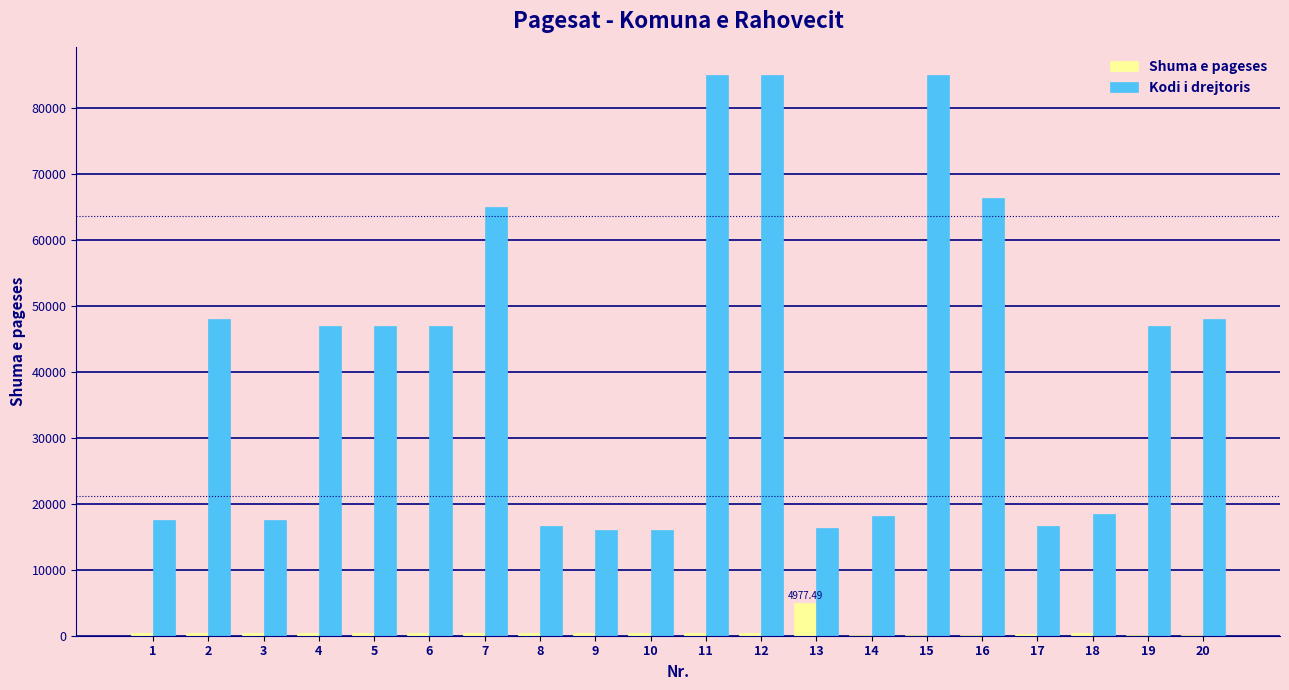

The value of Shuma e pageses at 2 is 354.1. True or false?

True